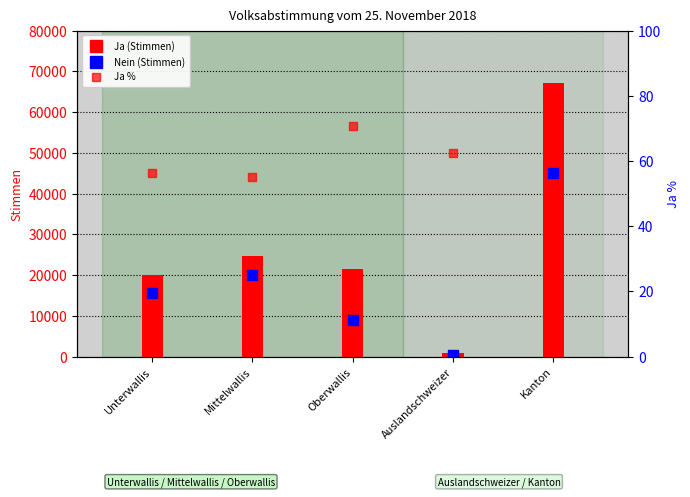

At how many categories does at least one series exceed 52904?

1